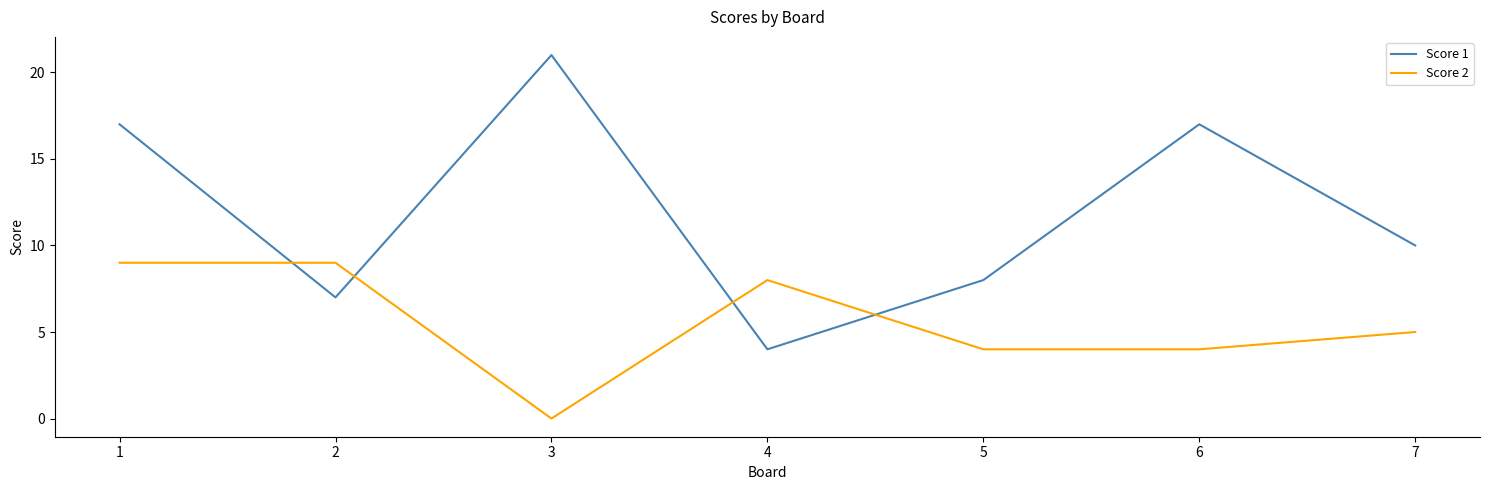

Rank the series by their maximum value, from highest to lowest.

Score 1, Score 2